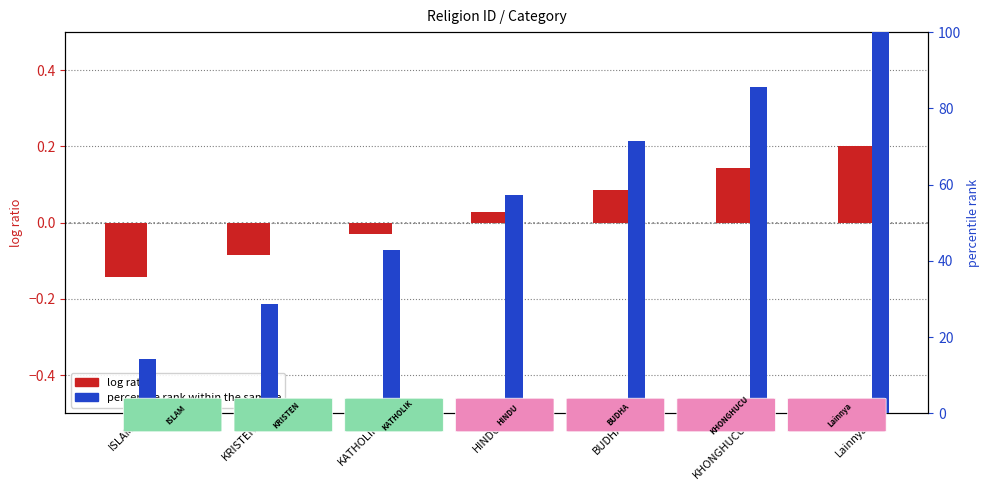

Reading right to left, extract all data points from this chart.

log ratio: Lainnya=0.2	KHONGHUCU=0.1	BUDHA=0.1	HINDU=0.0	KATHOLIK=-0.0	KRISTEN=-0.1	ISLAM=-0.1
percentile rank within the sample: Lainnya=100.0	KHONGHUCU=85.7	BUDHA=71.4	HINDU=57.1	KATHOLIK=42.9	KRISTEN=28.6	ISLAM=14.3